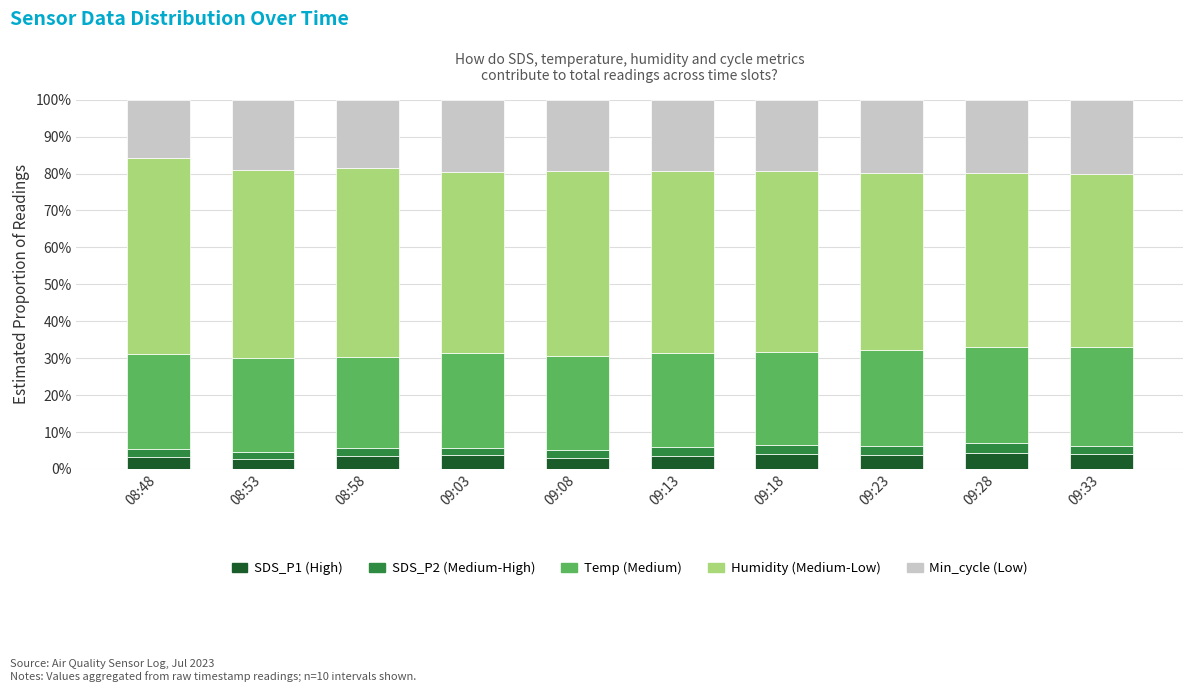

What is the total value across all series at 09:18?

100.0